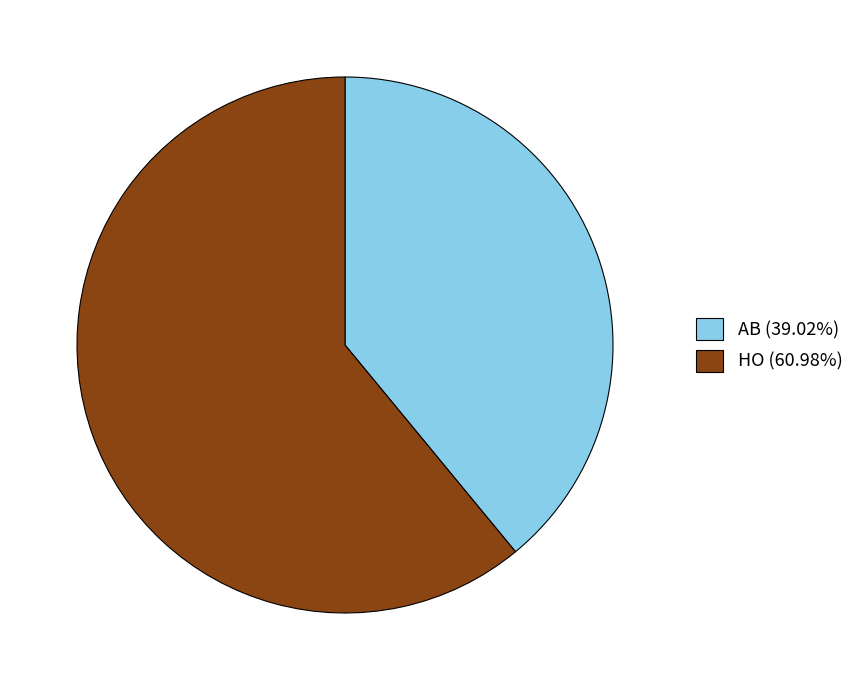

What is the majority slice?

HO